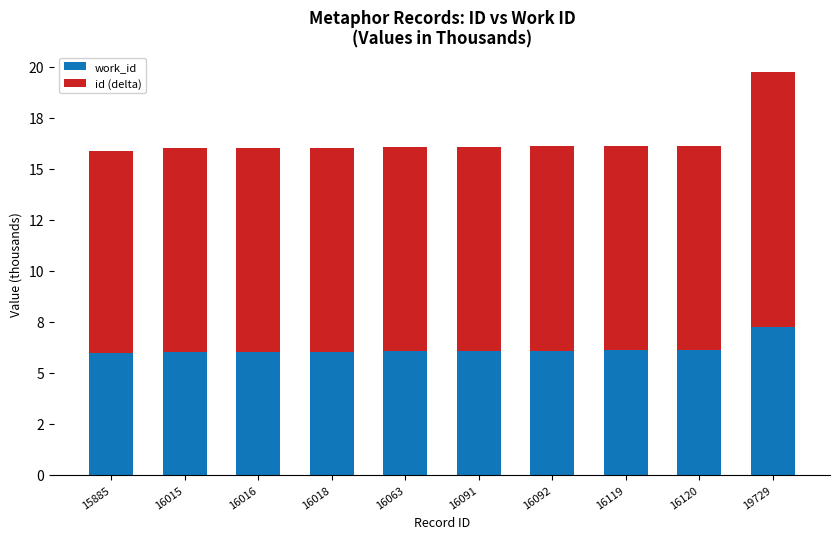

List the series in order of their overall mean, lowest first.

work_id, id (delta)